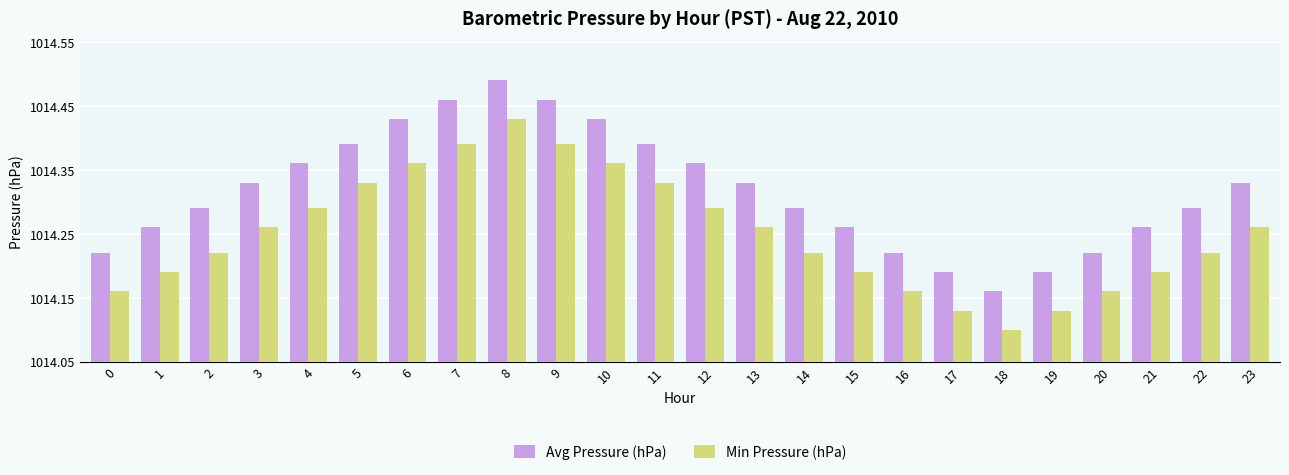

How many Min Pressure (hPa) values are between 1014 and 1015?

24